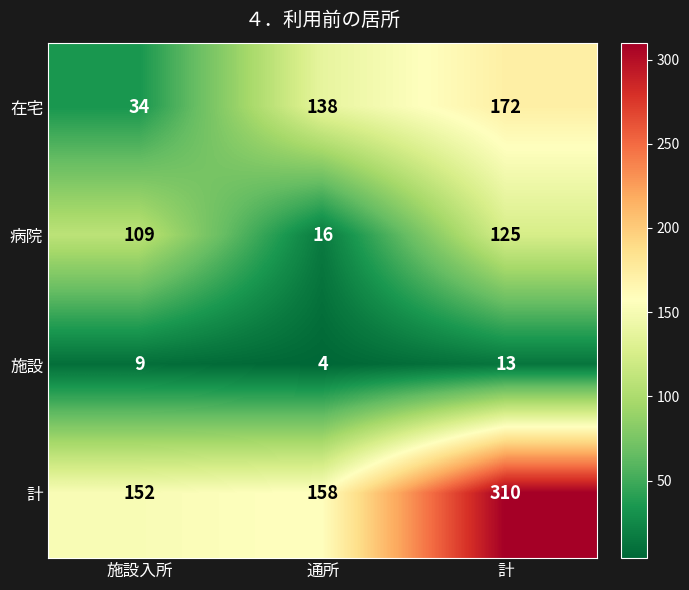

What is the greatest value displayed?

310